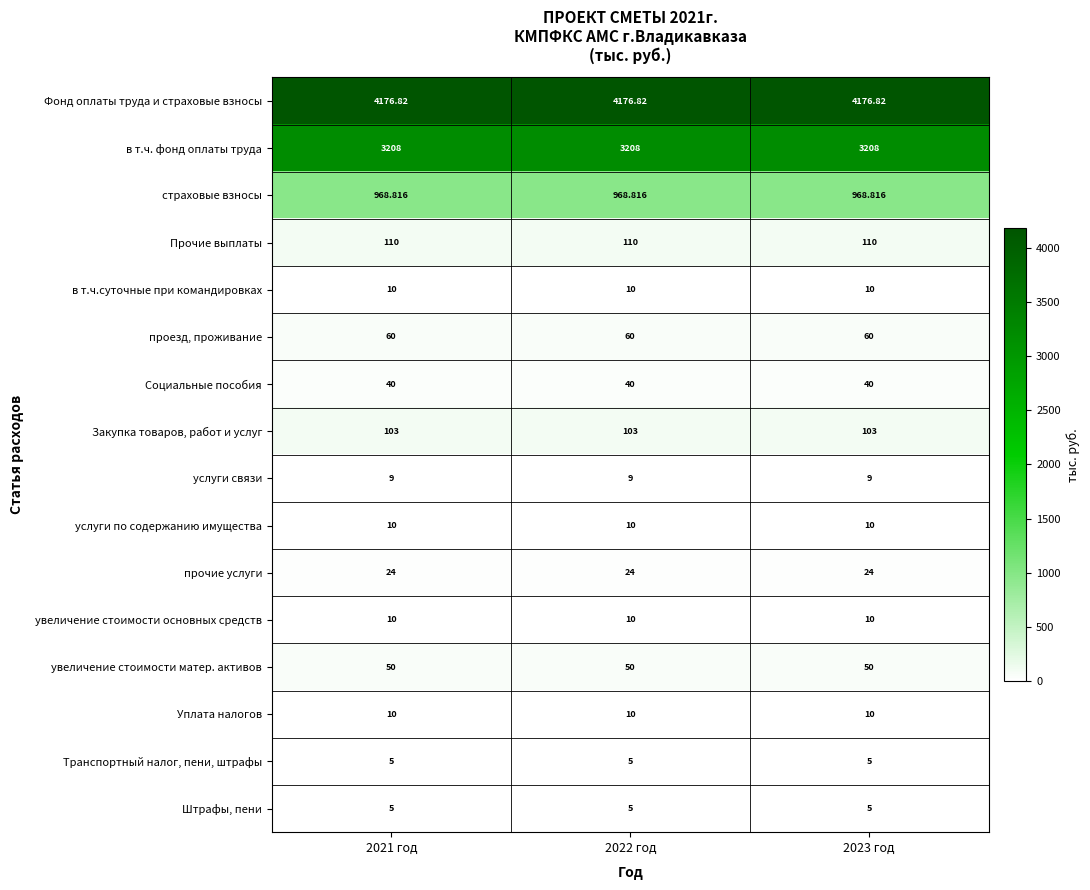

Which series has the largest total across all categories?

Фонд оплаты труда и страховые взносы